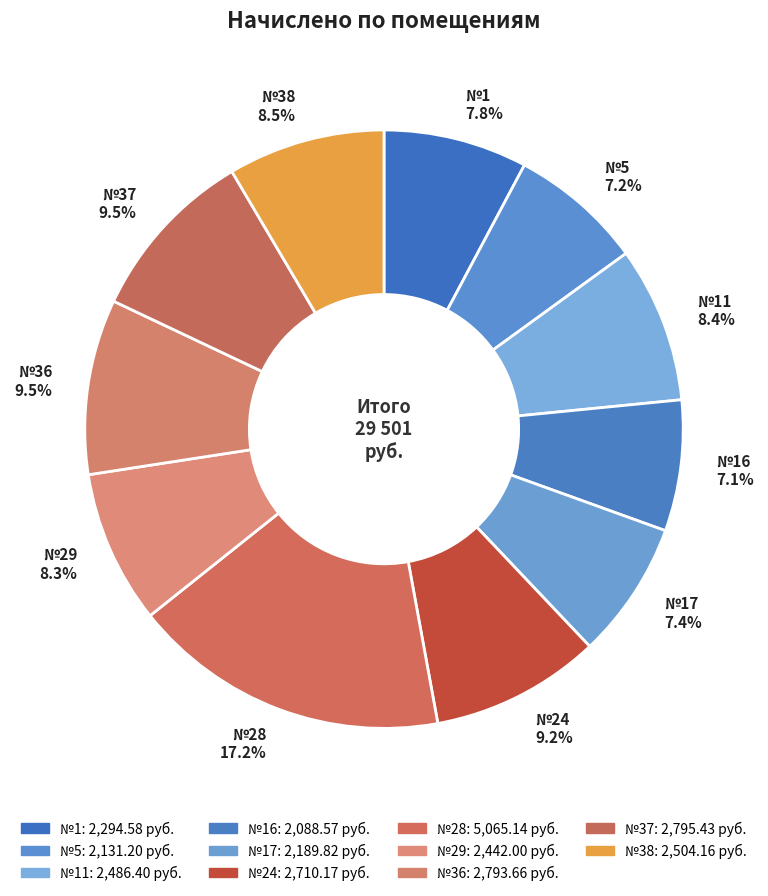

Does №36 9.5% account for over 50% of the chart?

No